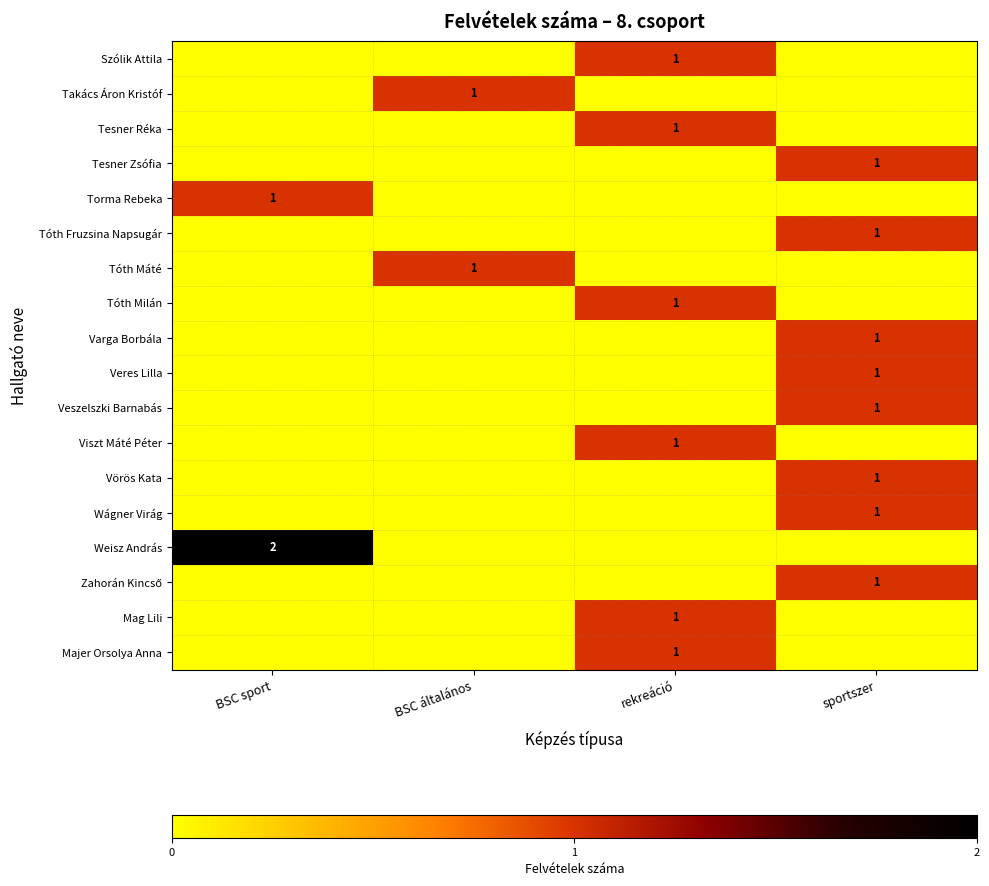

True or false: Weisz András has a value of 2 at BSC sport.

True